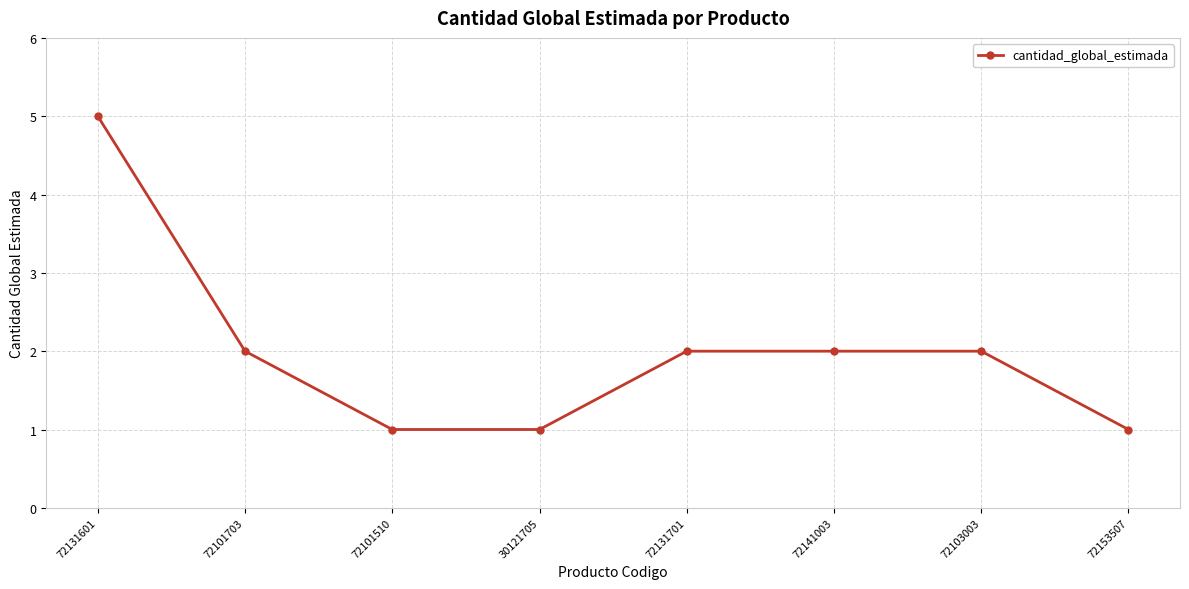

What is the label of the 4th point from the right?

72131701